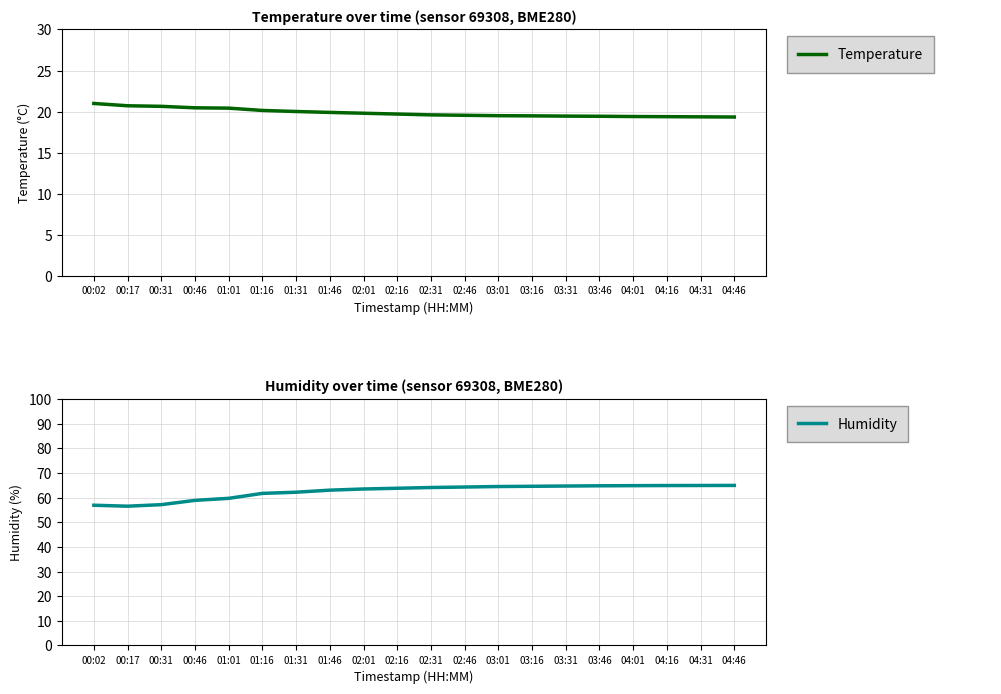

Which category has the lowest value in the Humidity series?

00:17